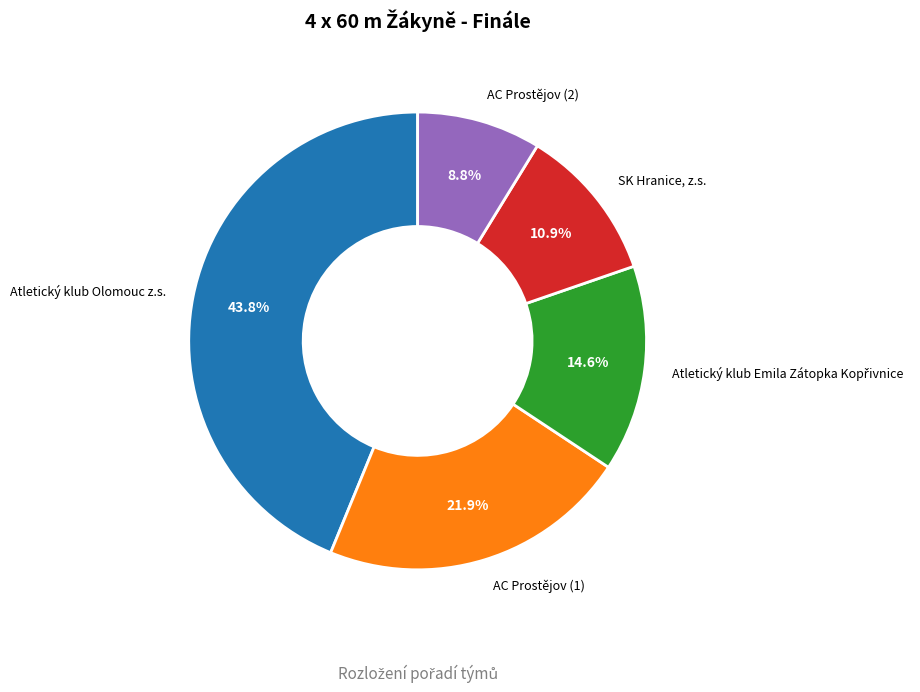

Between SK Hranice, z.s. and AC Prostějov (2), which is larger?

SK Hranice, z.s.